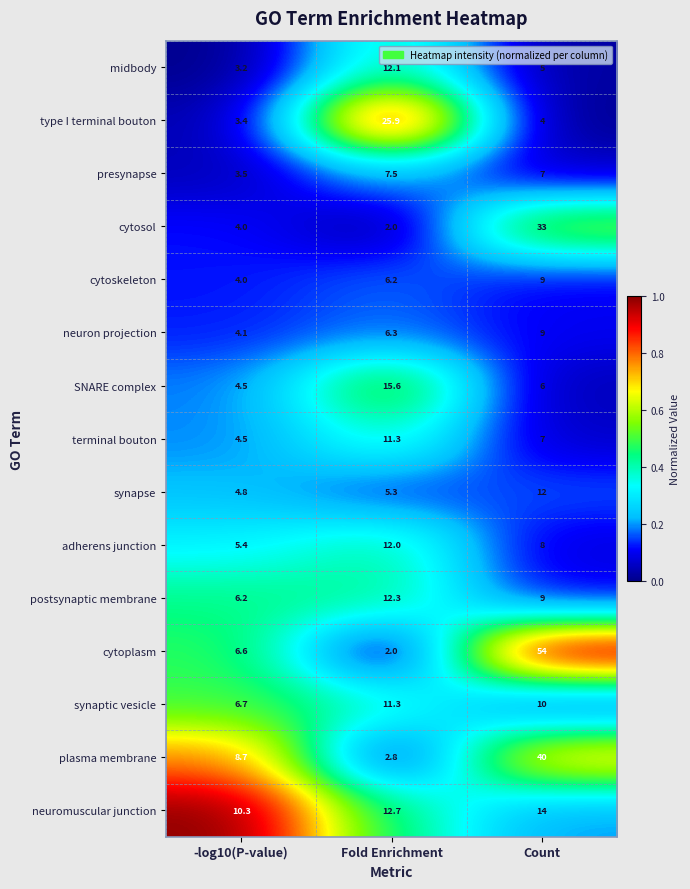

How many distinct data groups are displayed?

15